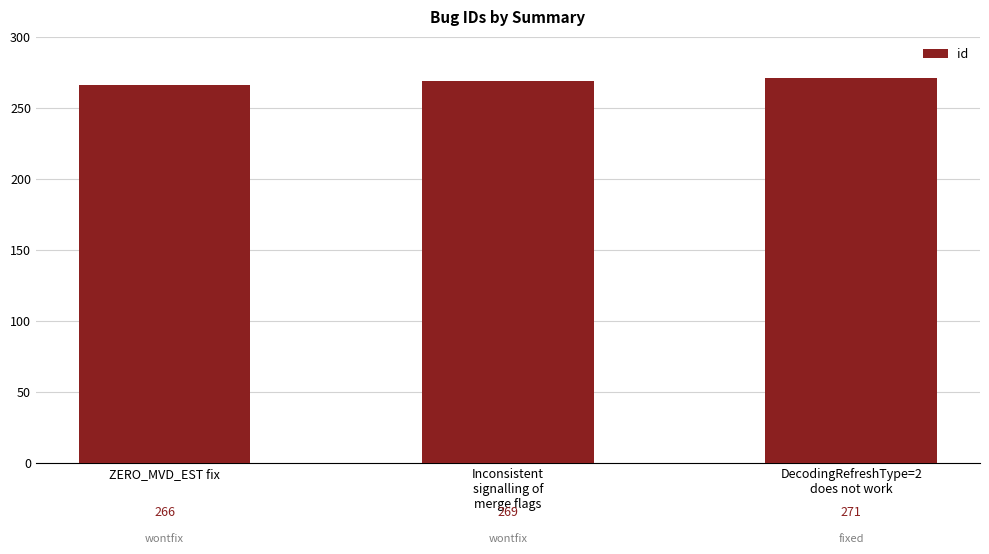

Does the chart contain stacked bars?

No